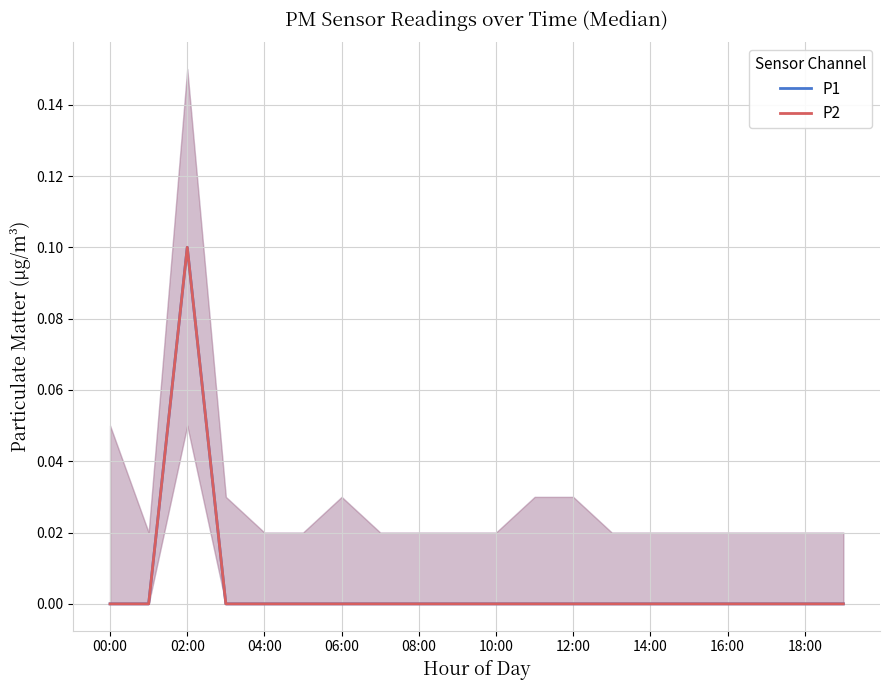

True or false: P2 has more than 1 points higher than both neighbors.

False